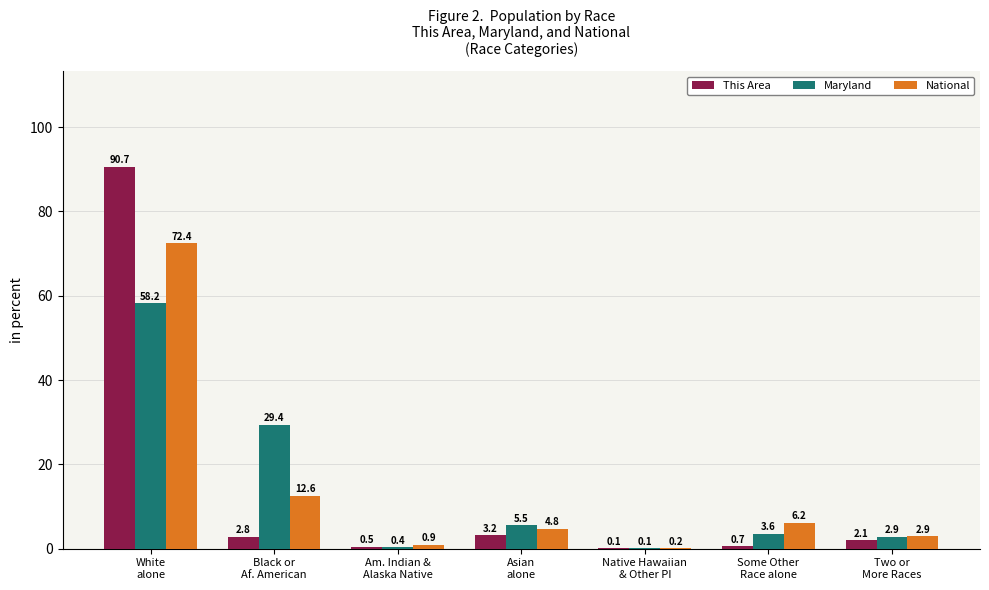

Reading left to right, what are all the values shown in this chart?

This Area: White
alone=90.7	Black or
Af. American=2.8	Am. Indian &
Alaska Native=0.5	Asian
alone=3.2	Native Hawaiian
& Other PI=0.1	Some Other
Race alone=0.7	Two or
More Races=2.1
Maryland: White
alone=58.2	Black or
Af. American=29.4	Am. Indian &
Alaska Native=0.4	Asian
alone=5.5	Native Hawaiian
& Other PI=0.1	Some Other
Race alone=3.6	Two or
More Races=2.9
National: White
alone=72.4	Black or
Af. American=12.6	Am. Indian &
Alaska Native=0.9	Asian
alone=4.8	Native Hawaiian
& Other PI=0.2	Some Other
Race alone=6.2	Two or
More Races=2.9